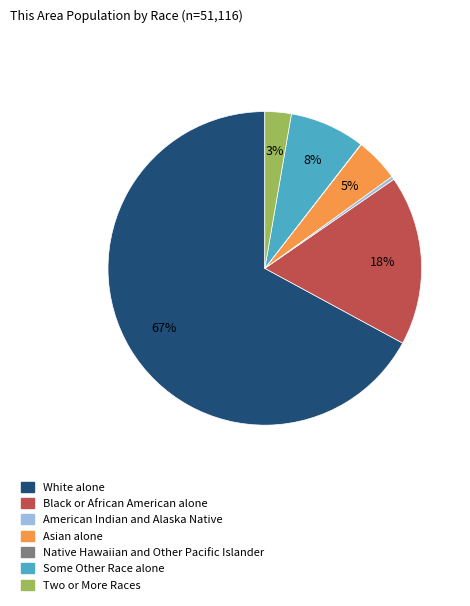

Which slice is the largest?

White alone